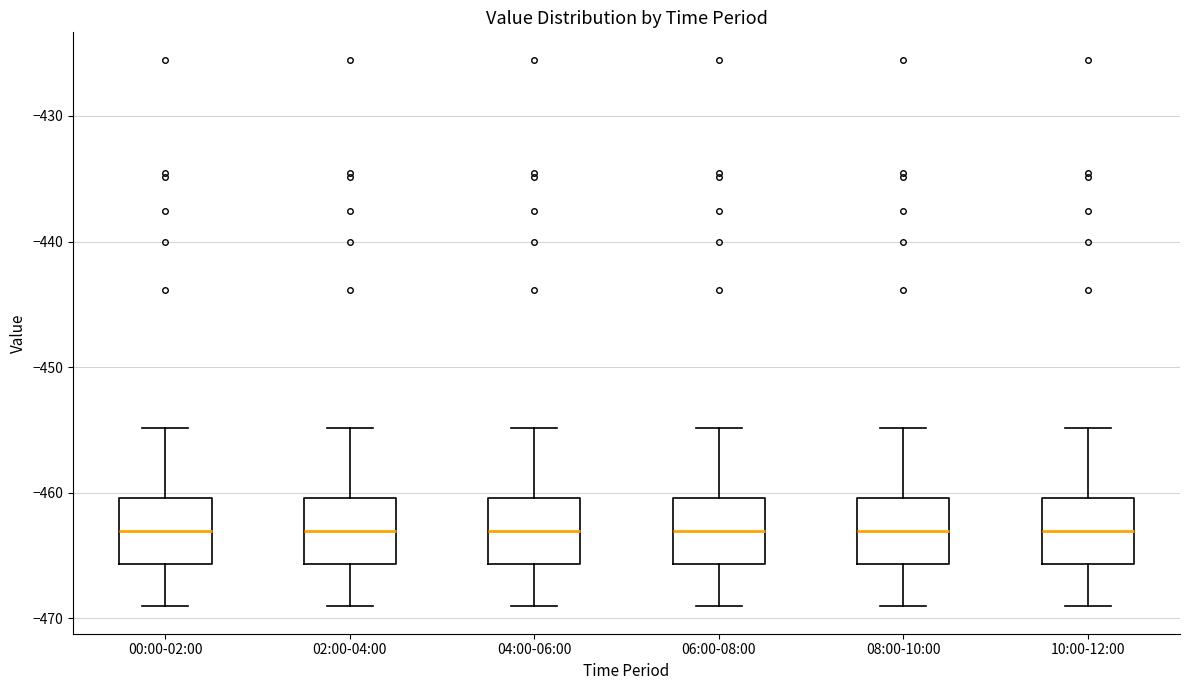

Where does the lower whisker of the box for 04:00-06:00 end on the y-axis? The values are not printed on the chart, so give them approximately, as read against the axis.

-469